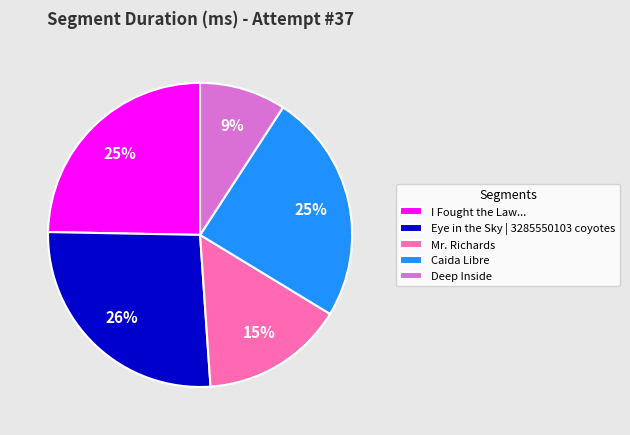

Do Deep Inside and Caida Libre together represent more than half of the pie?

No